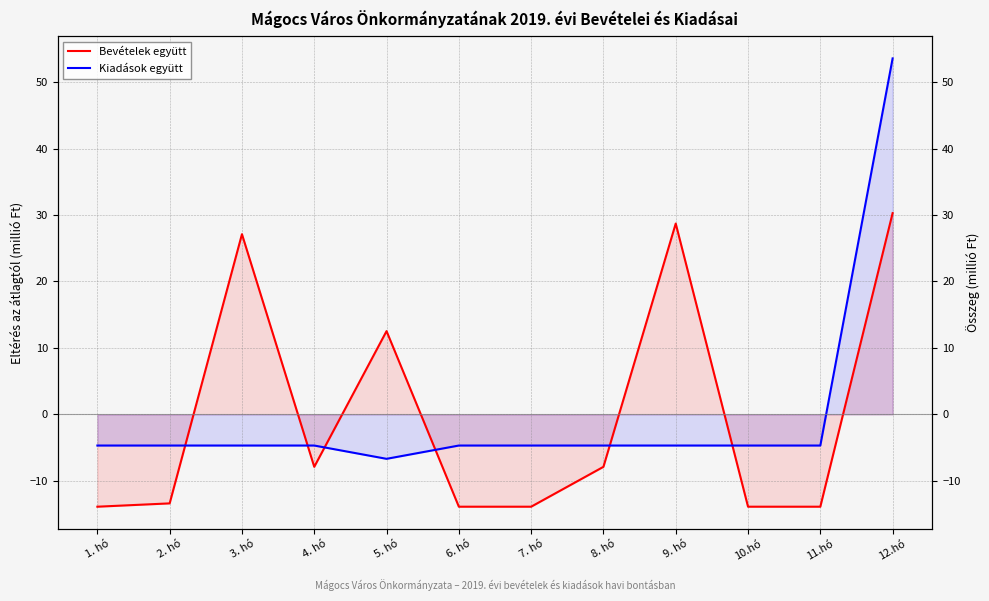

What is the maximum value for Kiadások együtt?

53.6